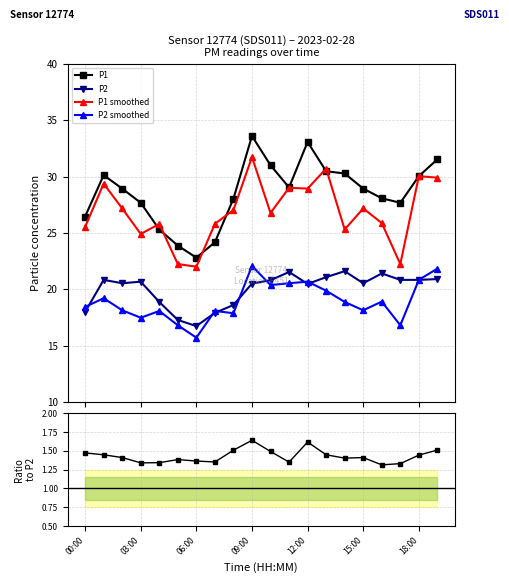

What is the difference between the second highest and second lowest values in the P2 smoothed series?

5.0